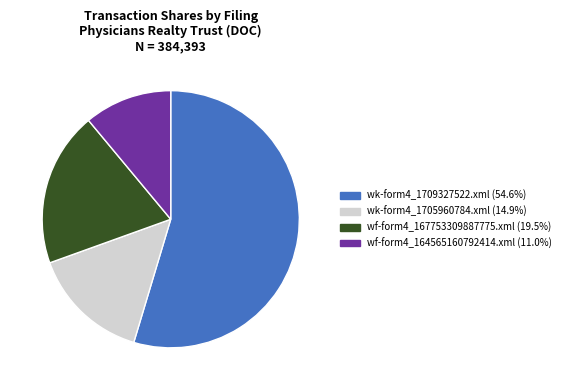

Combined, do wk-form4_1705960784.xml (14.9%) and wk-form4_1709327522.xml (54.6%) account for over 50%?

Yes